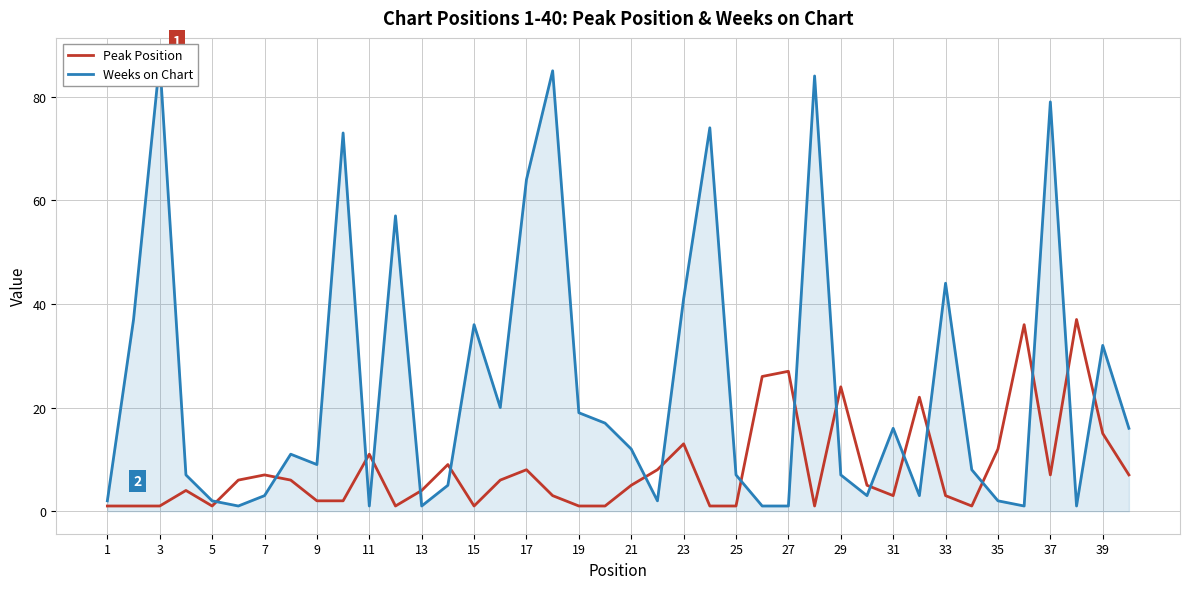

The value of Peak Position at 29 is 14. True or false?

False